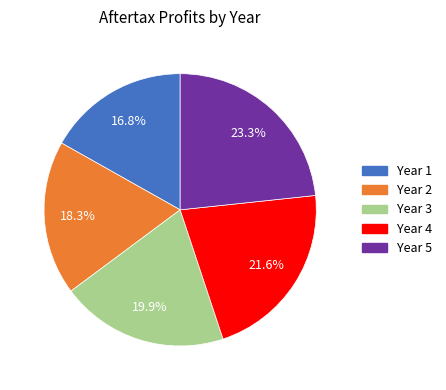

How many segments does this pie chart have?

5